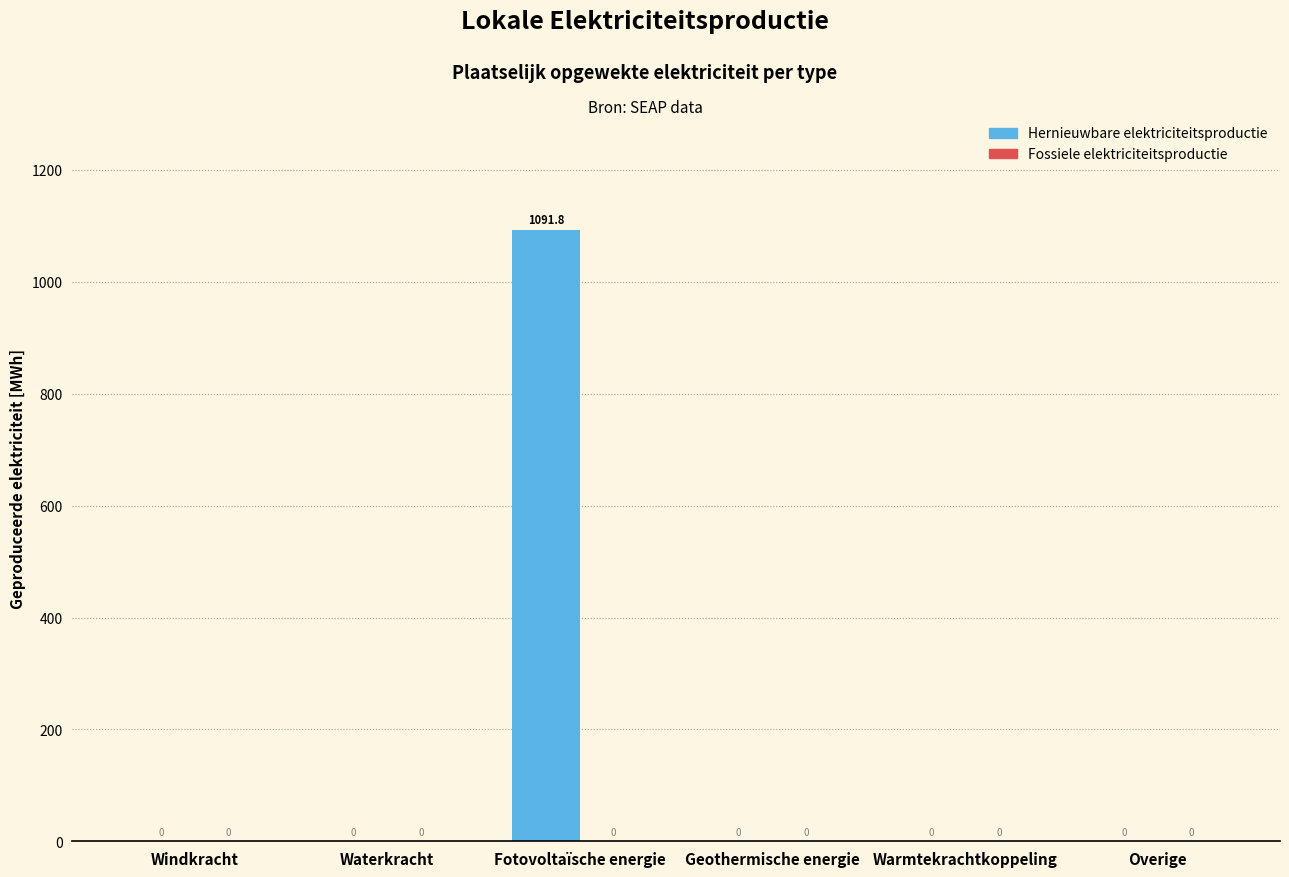

Reading left to right, extract all data points from this chart.

Windkracht=0.0	Waterkracht=0.0	Fotovoltaïsche energie=1091.8	Geothermische energie=0.0	Warmtekrachtkoppeling=0.0	Overige=0.0